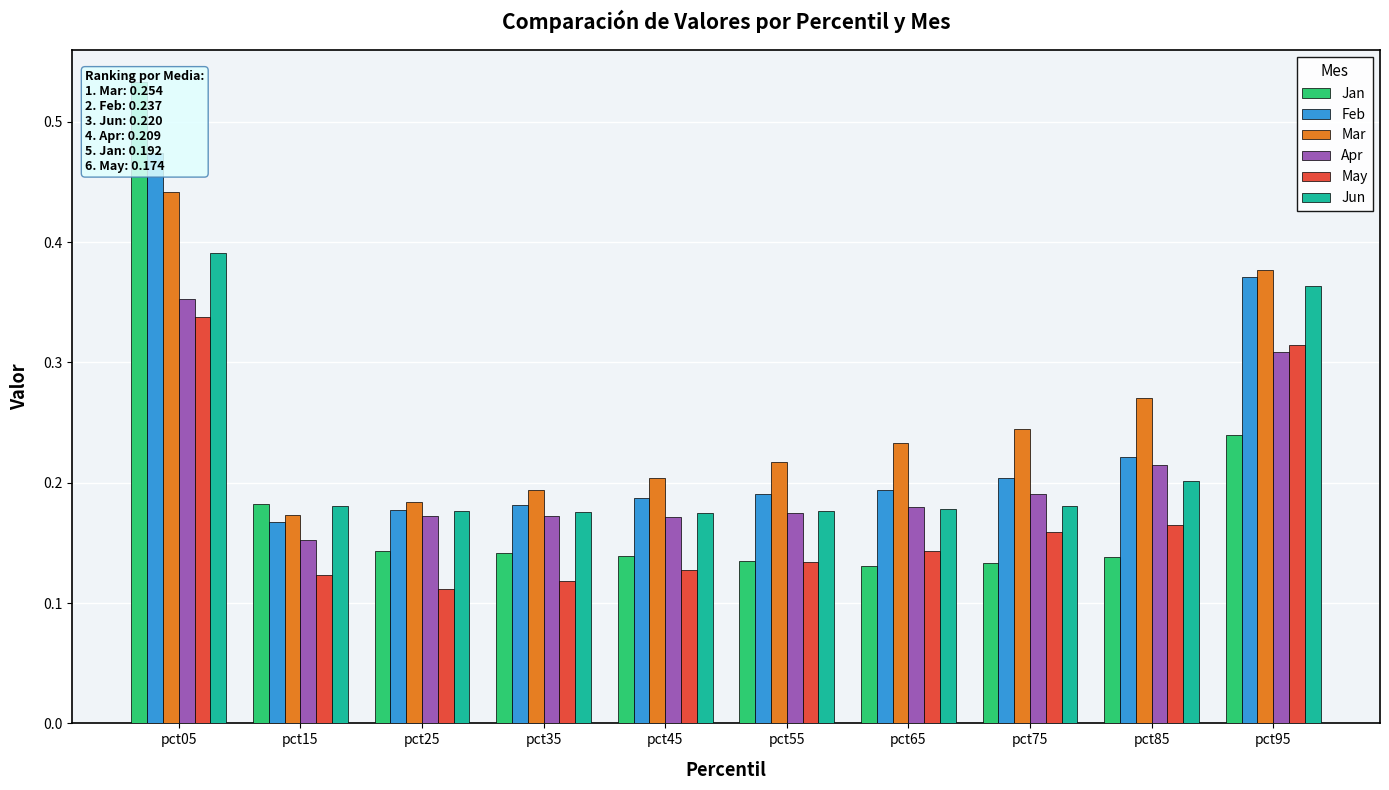

What is the sum of the May values at pct95 and pct35?

0.4